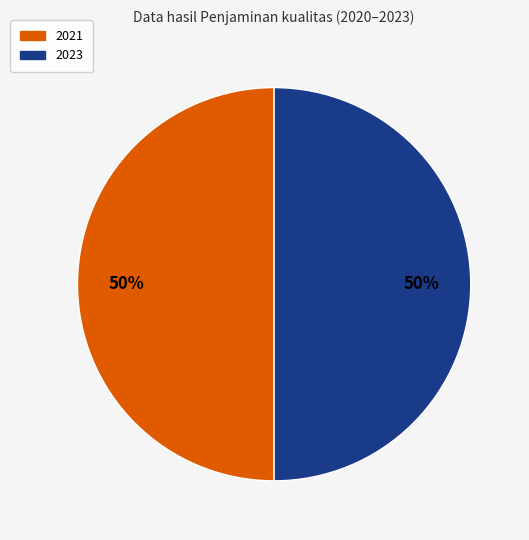

To the nearest percent, what is the average slice percentage?

50%